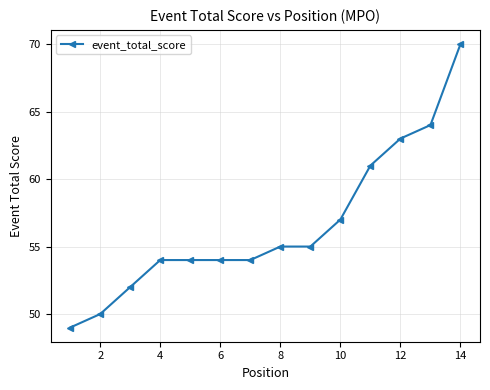

What is the smallest value displayed?

49